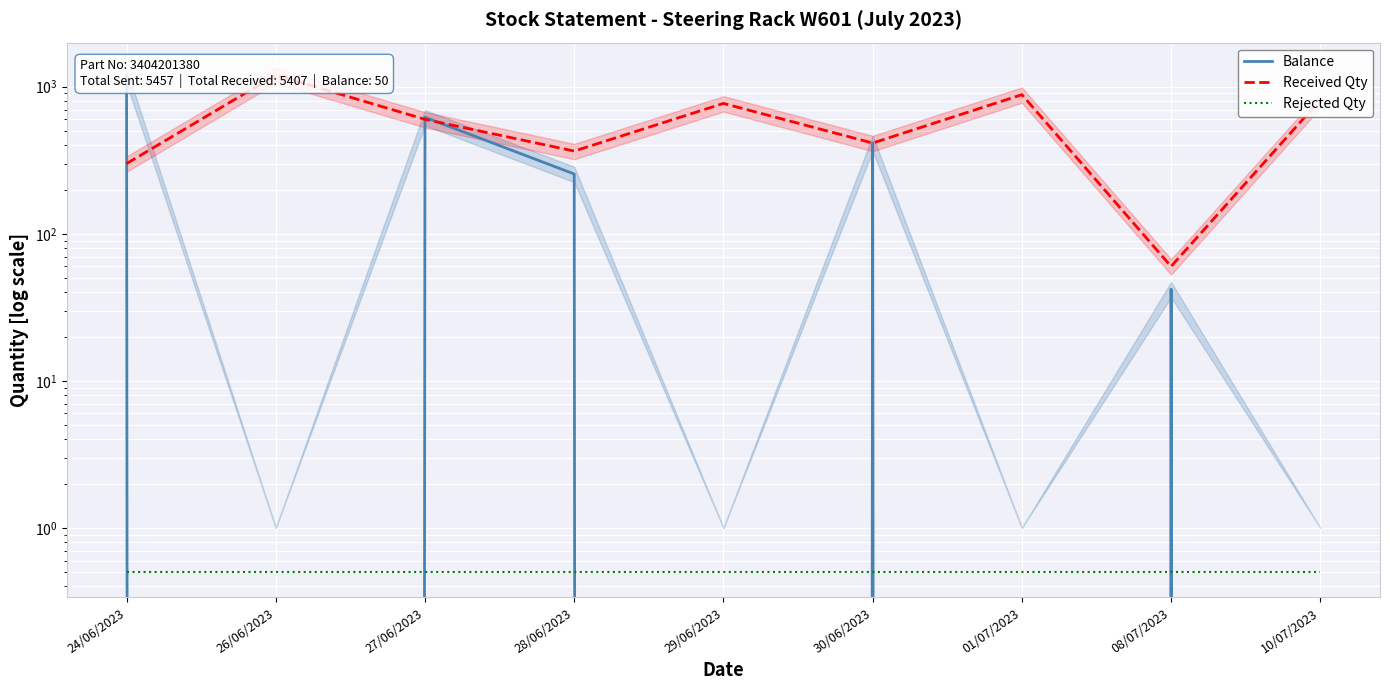

Is the value of Balance at 28/06/2023 greater than the value of Received Qty at 26/06/2023?

No